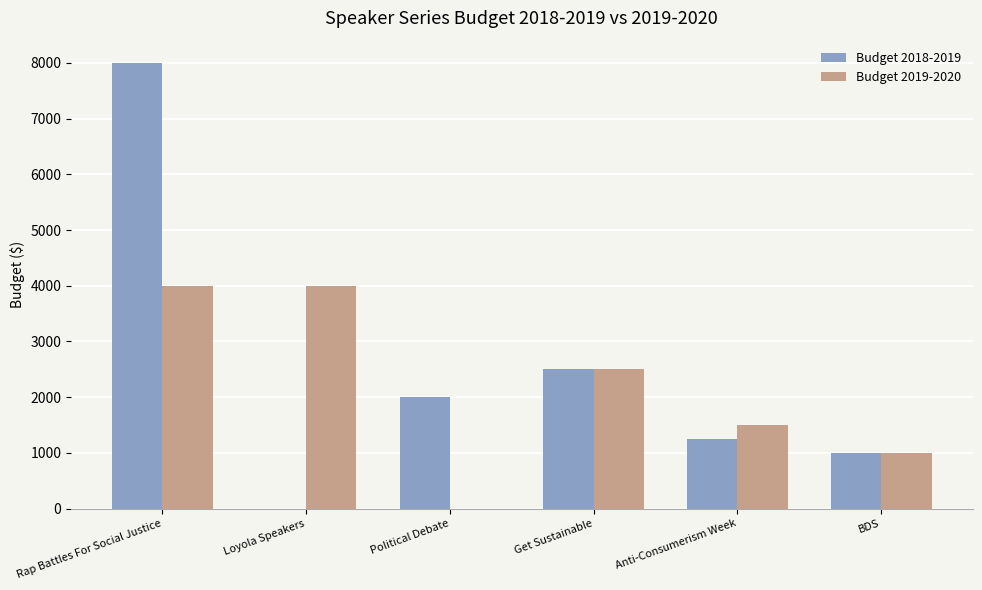

Which series has the largest total across all categories?

Budget 2018-2019